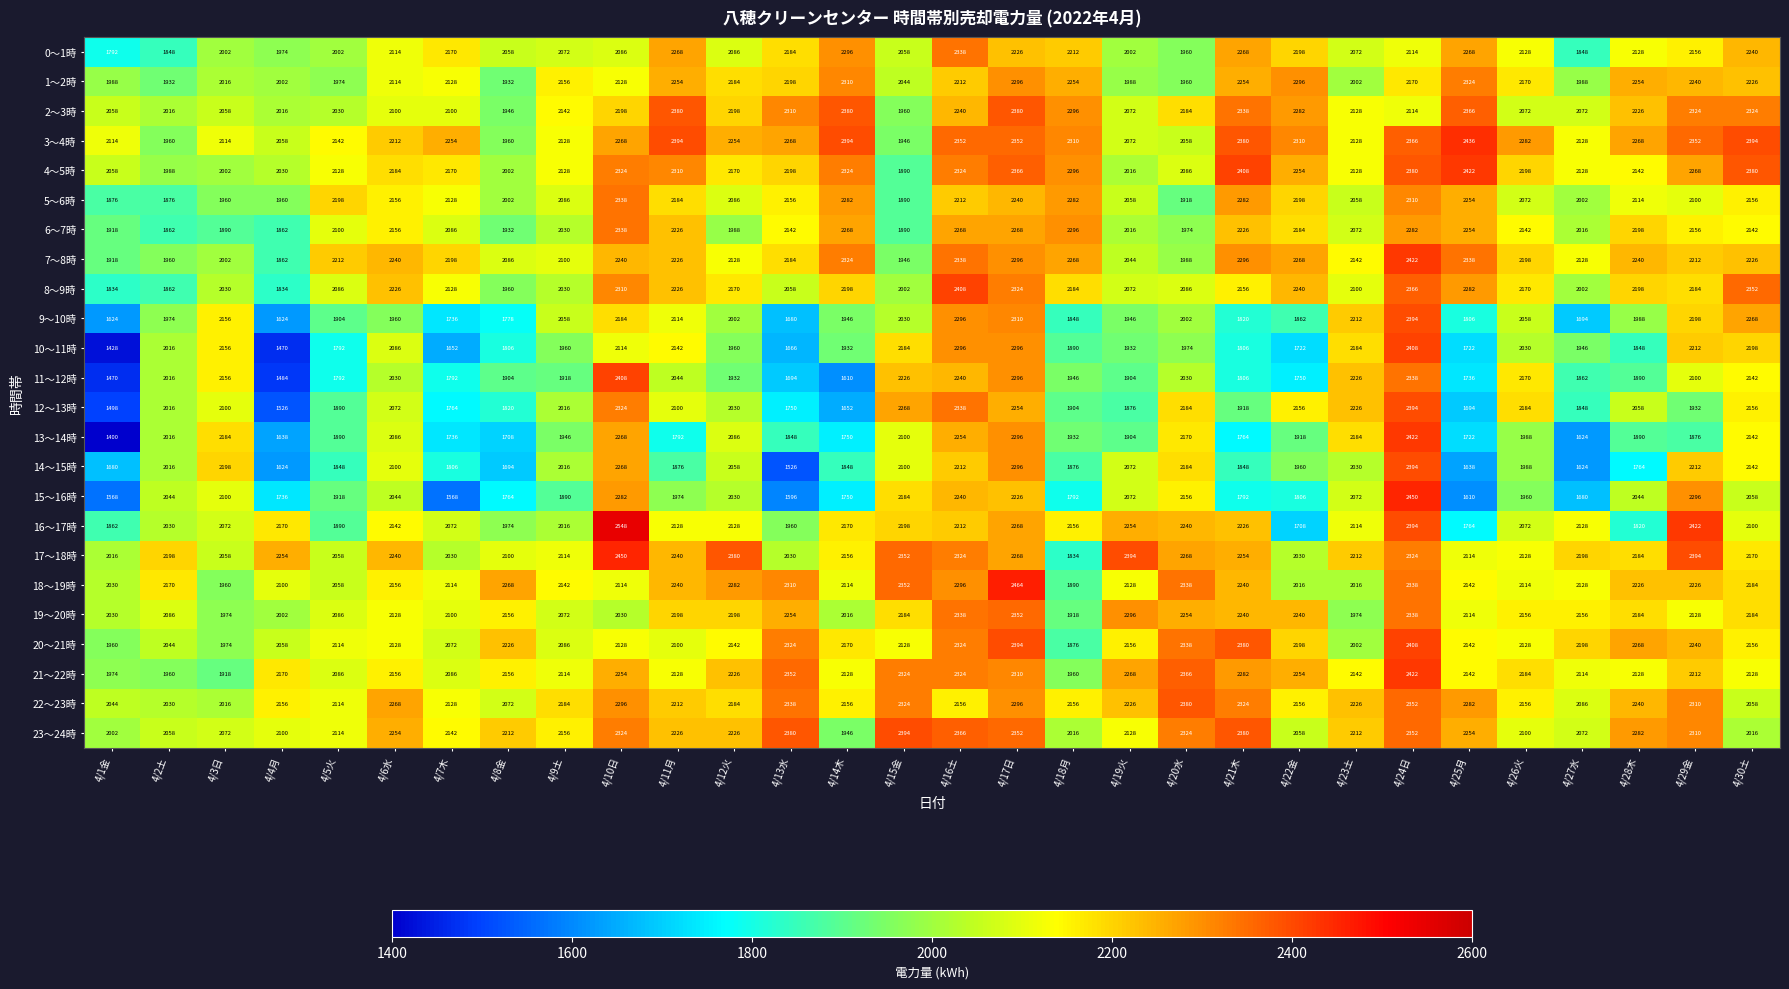

How many categories are shown in the chart?

30